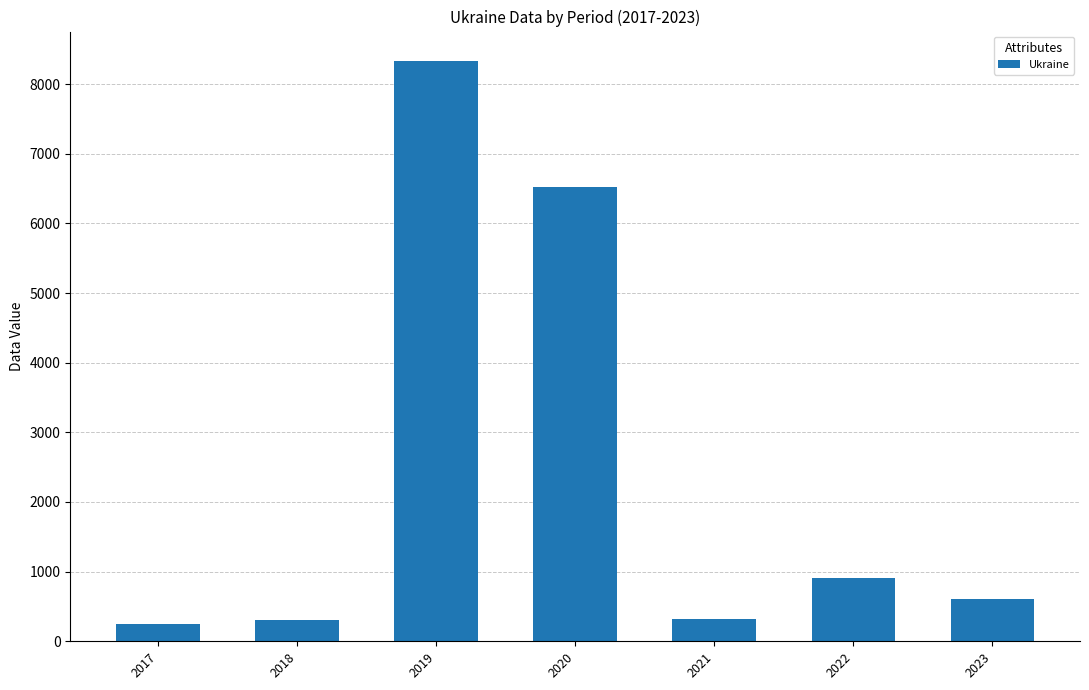

What is the value of the 6th bar from the left?

912